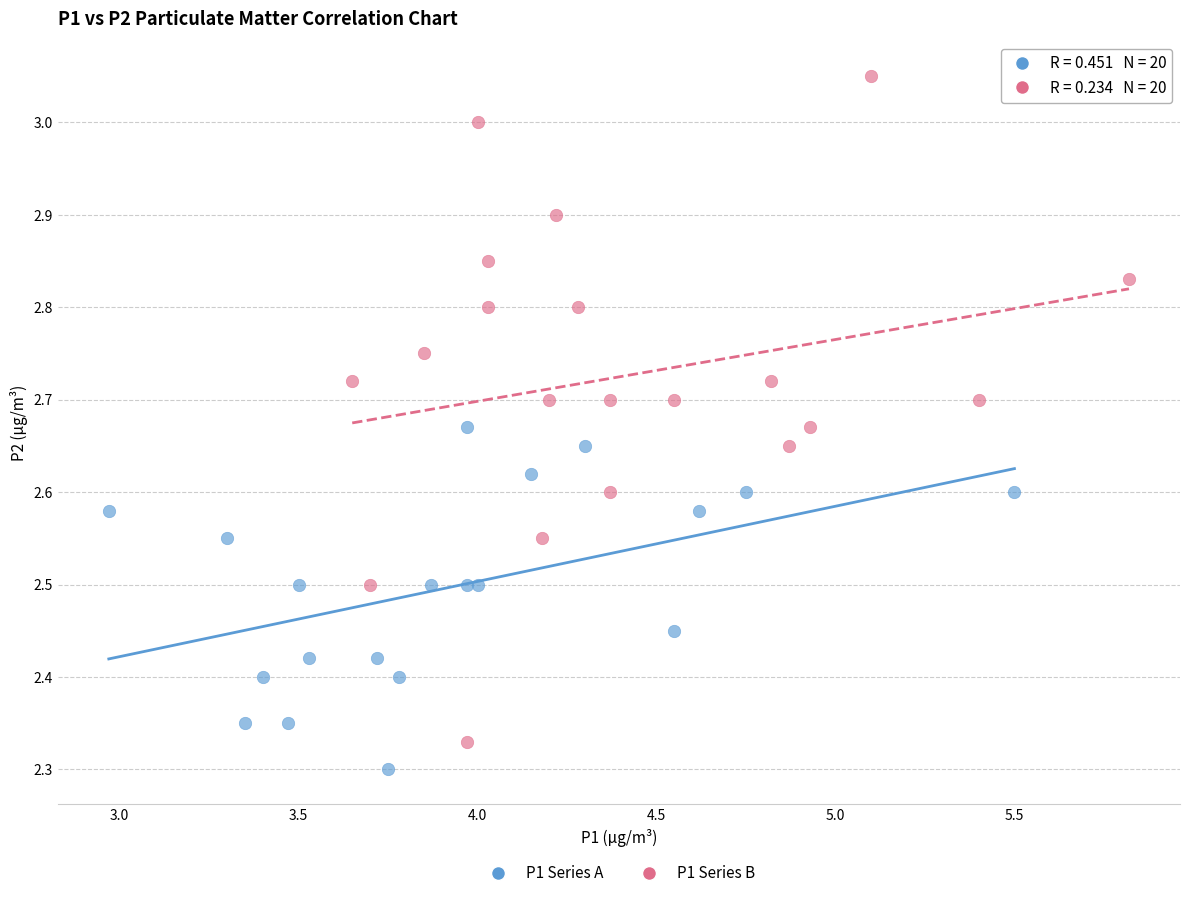

What are all the series names shown in the legend?

P1 Series A, P1 Series B